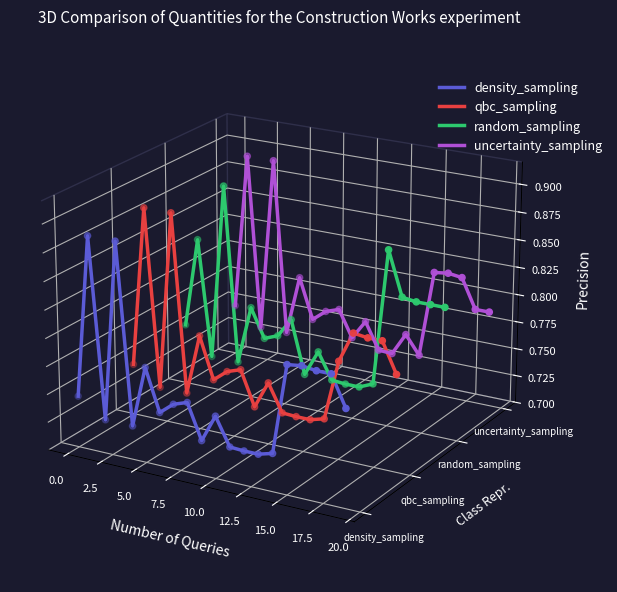

What are all the series names shown in the legend?

density_sampling, qbc_sampling, random_sampling, uncertainty_sampling